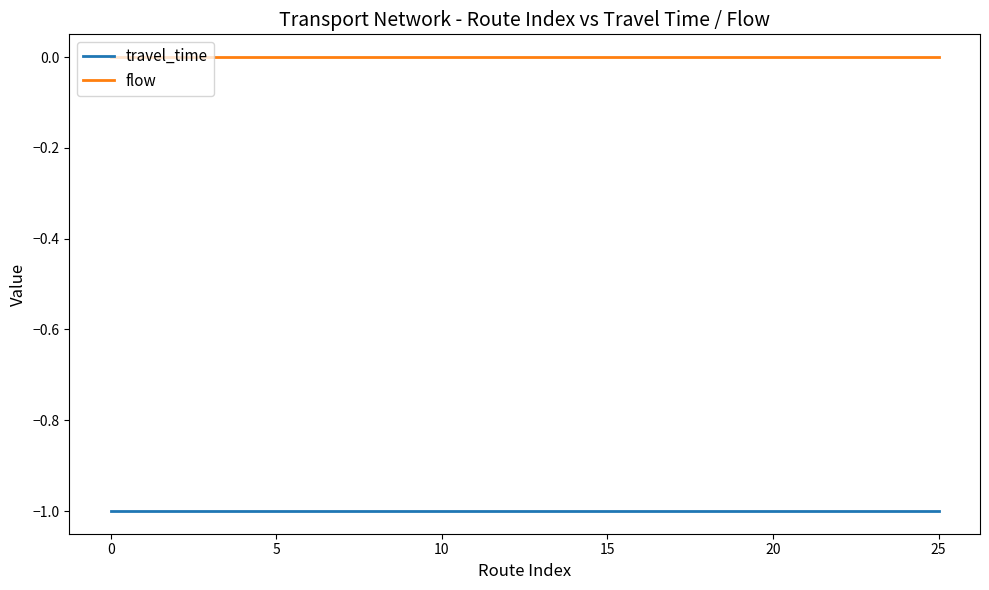

What are all the series names shown in the legend?

travel_time, flow